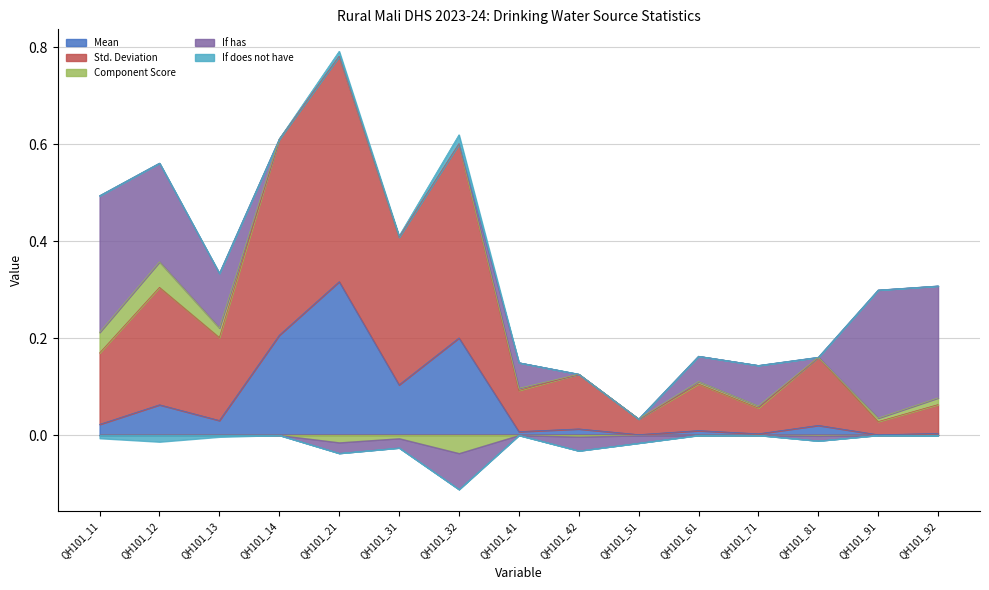

What is the total value across all series at QH101_91?

0.3